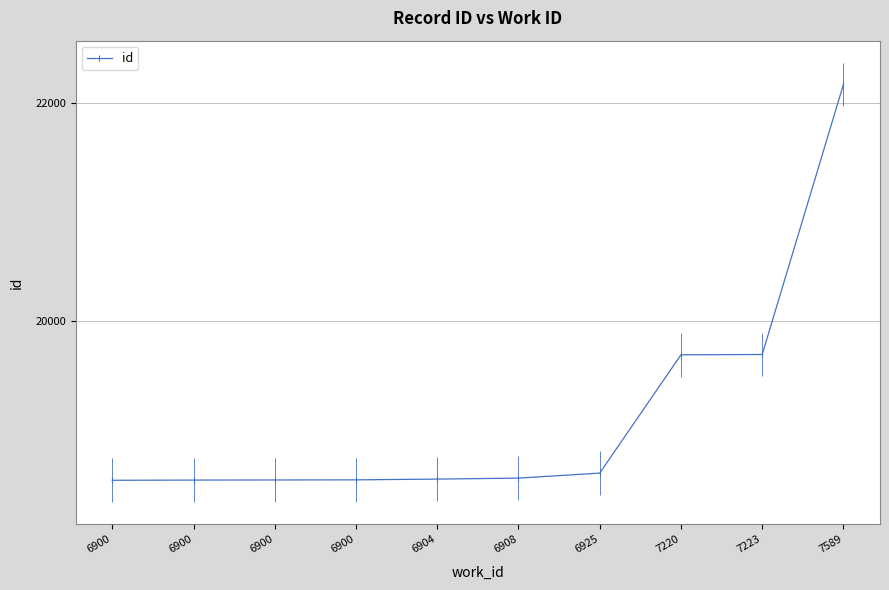

True or false: the data has more than 1 interior local peaks.

False